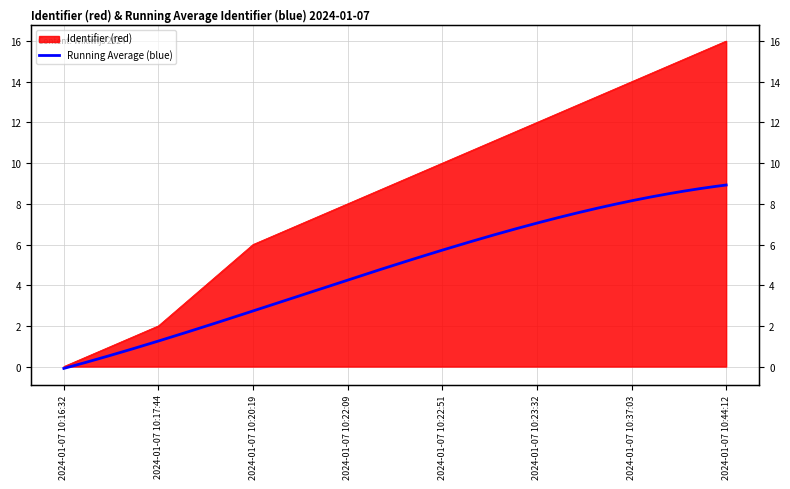

What is the change in value from 2024-01-07 10:17:44 to 2024-01-07 10:22:09?

+6